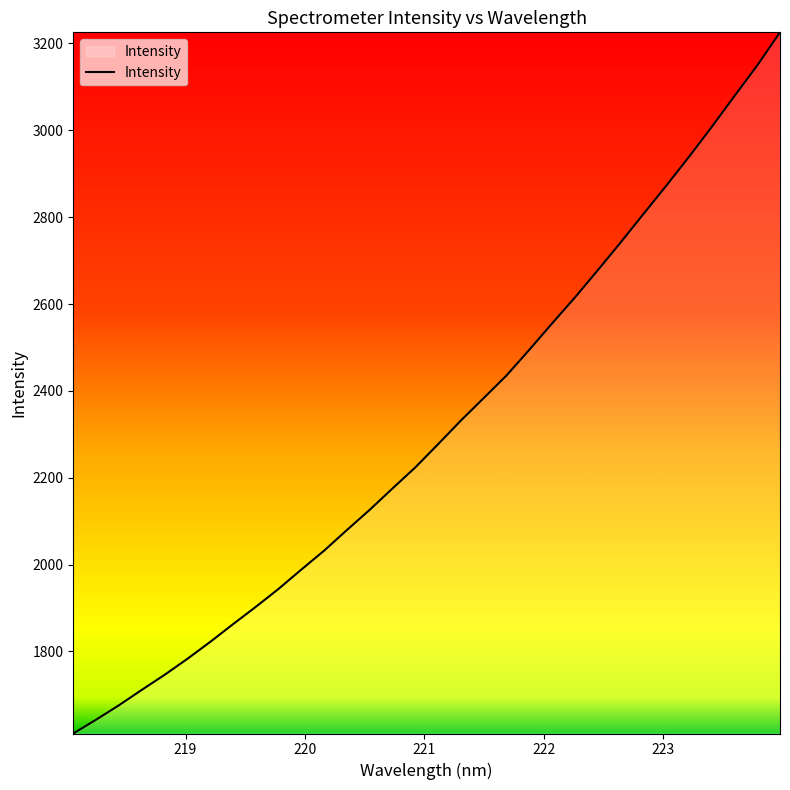

What is the difference between the maximum and minimum values?

1614.4